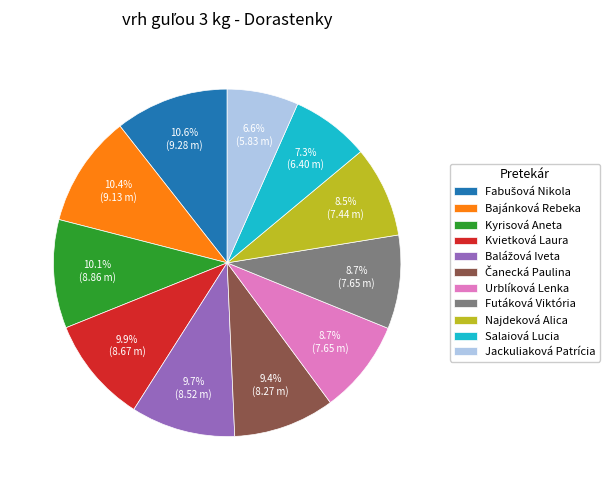

To the nearest percent, what is the combined percentage of Urblíková Lenka and Salaiová Lucia?

16%